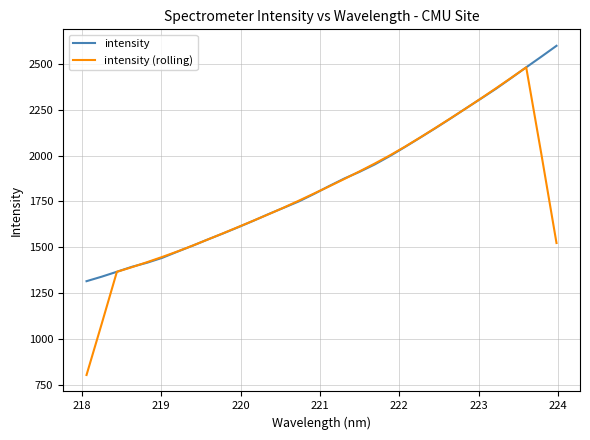

At how many categories does at least one series exceed 2351?

5